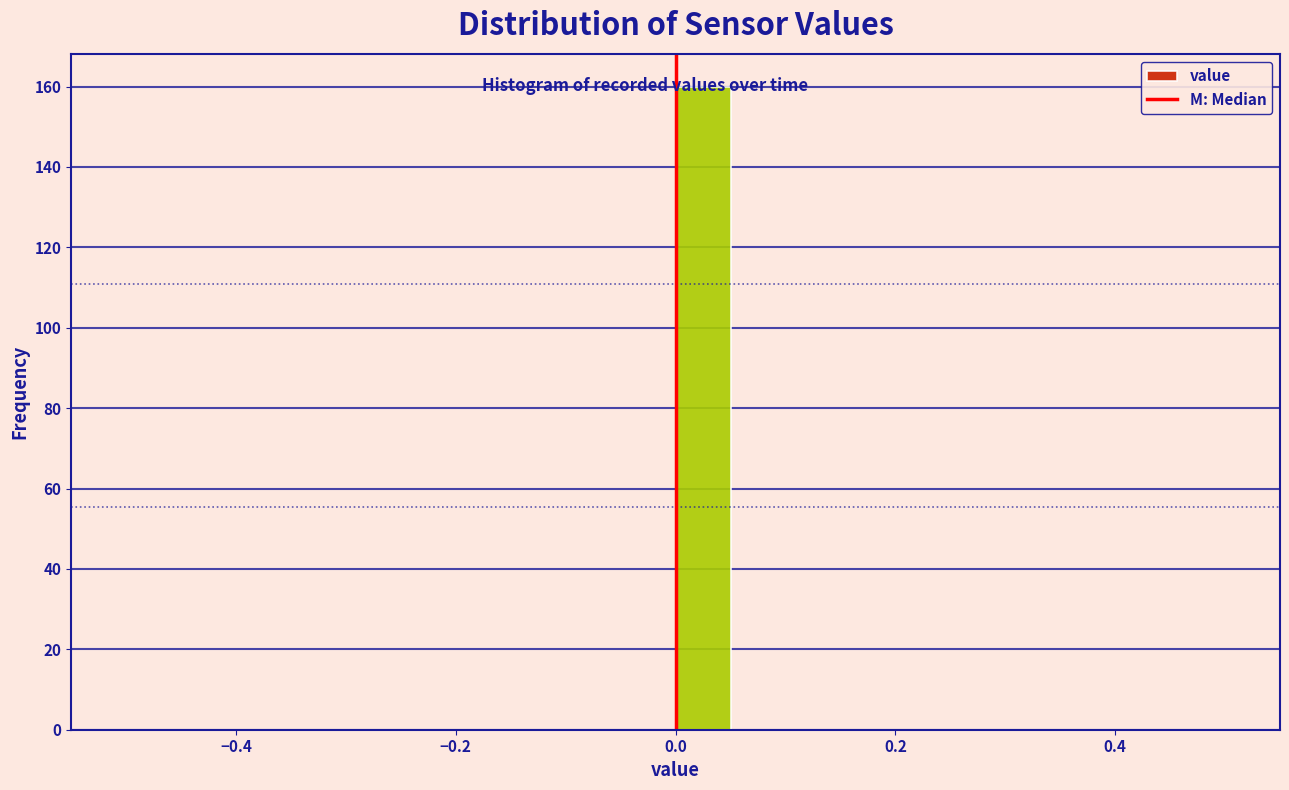

Read against the x-axis, roughly where is the centre of the tallest bar?

0.02